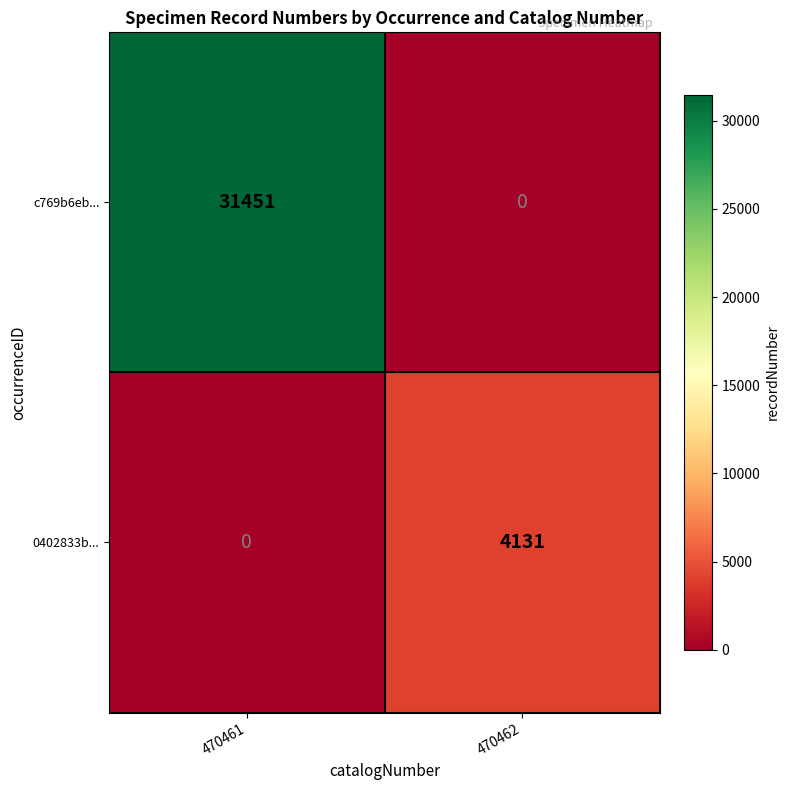

True or false: c769b6eb... has a value of 31451 at 470461.

True